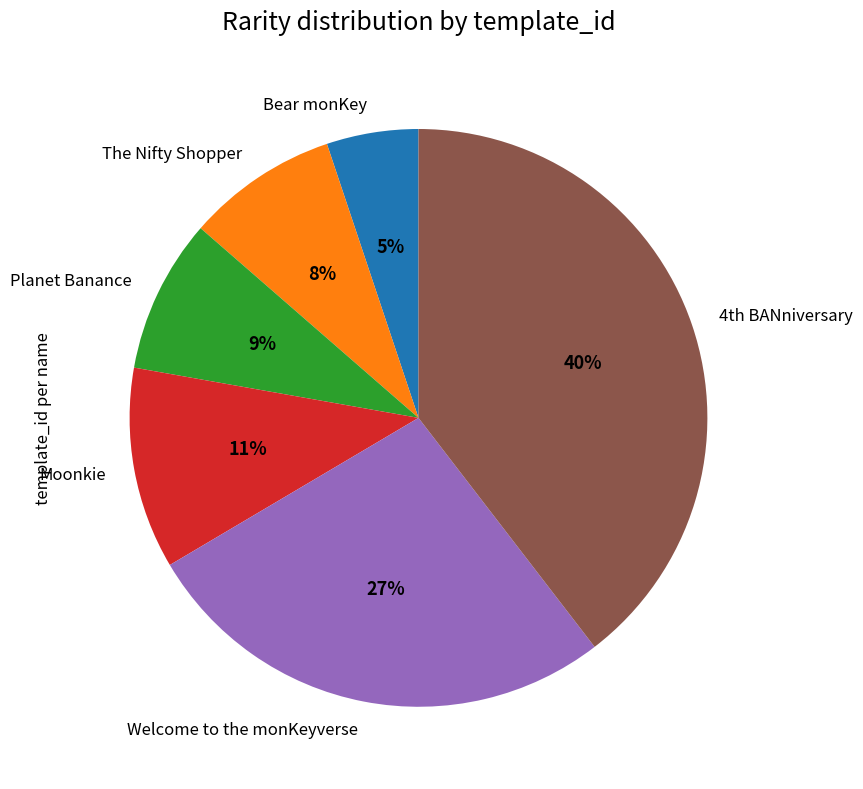

Approximately how many times larger is the value at Bear monKey compared to Planet Banance?

0.6